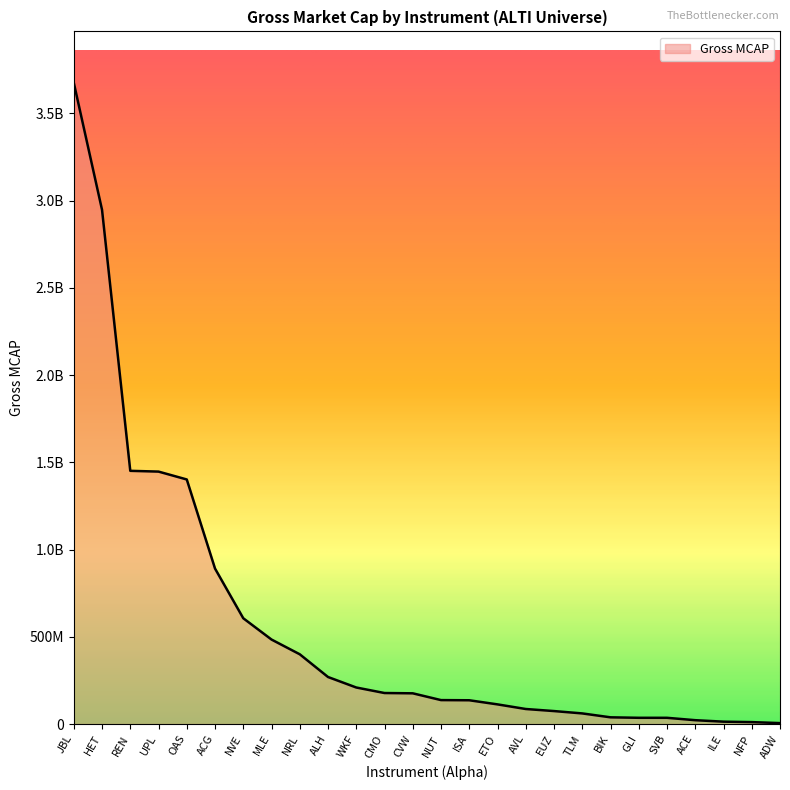

Is this an area chart (filled region under the line)?

Yes